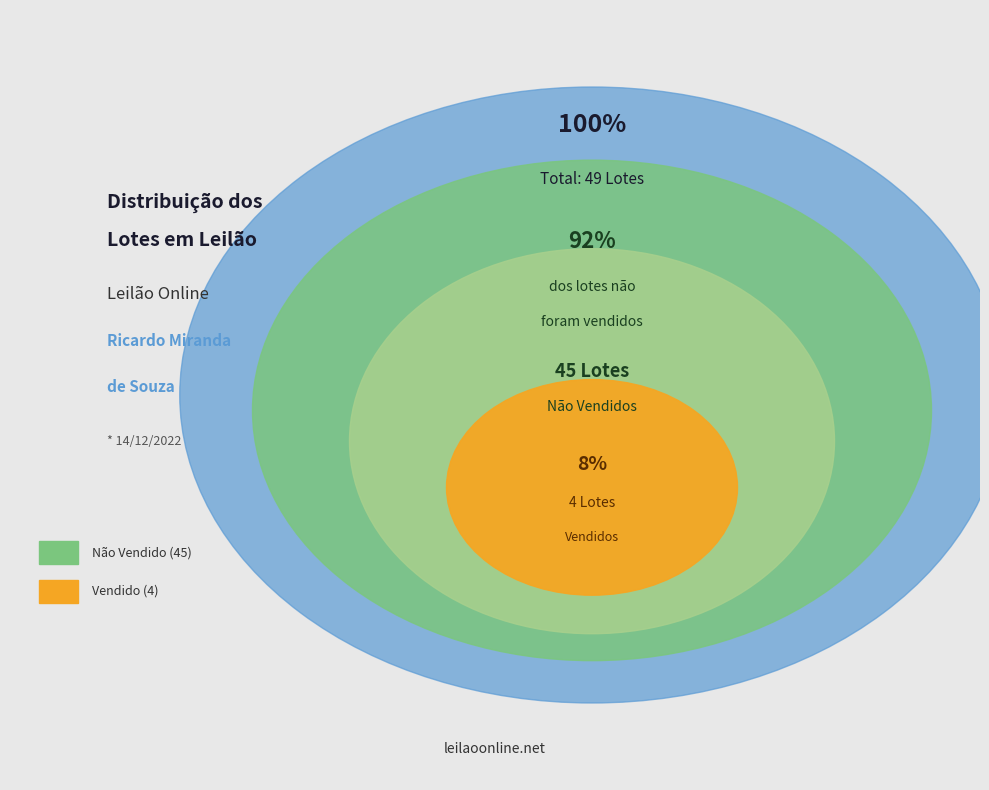

What is the change in value from Vendido to Não vendido?

+41